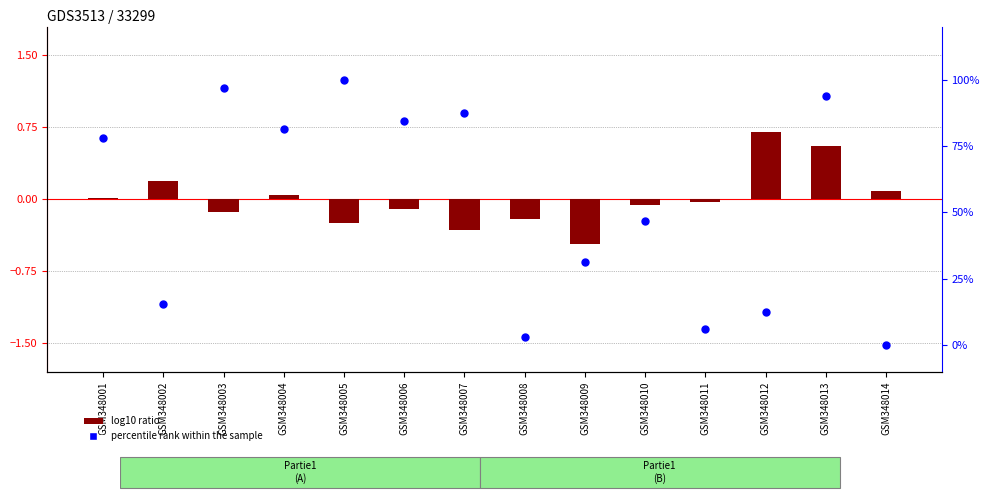

Which series has the largest Y range (max minus min)?

percentile rank within the sample